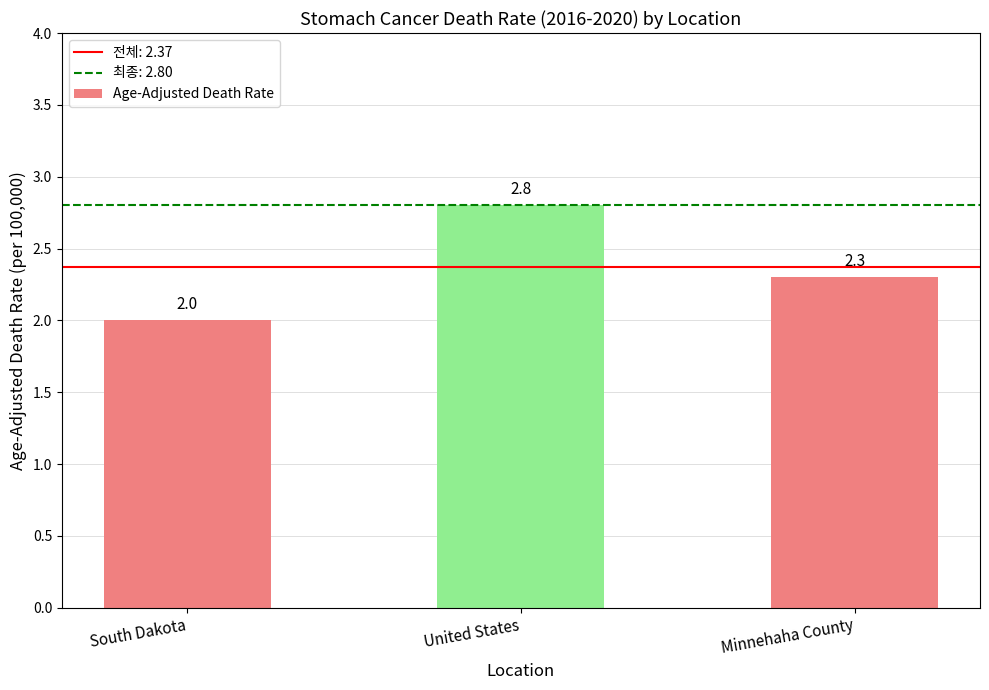

What is the label of the 1st bar from the left?

South Dakota